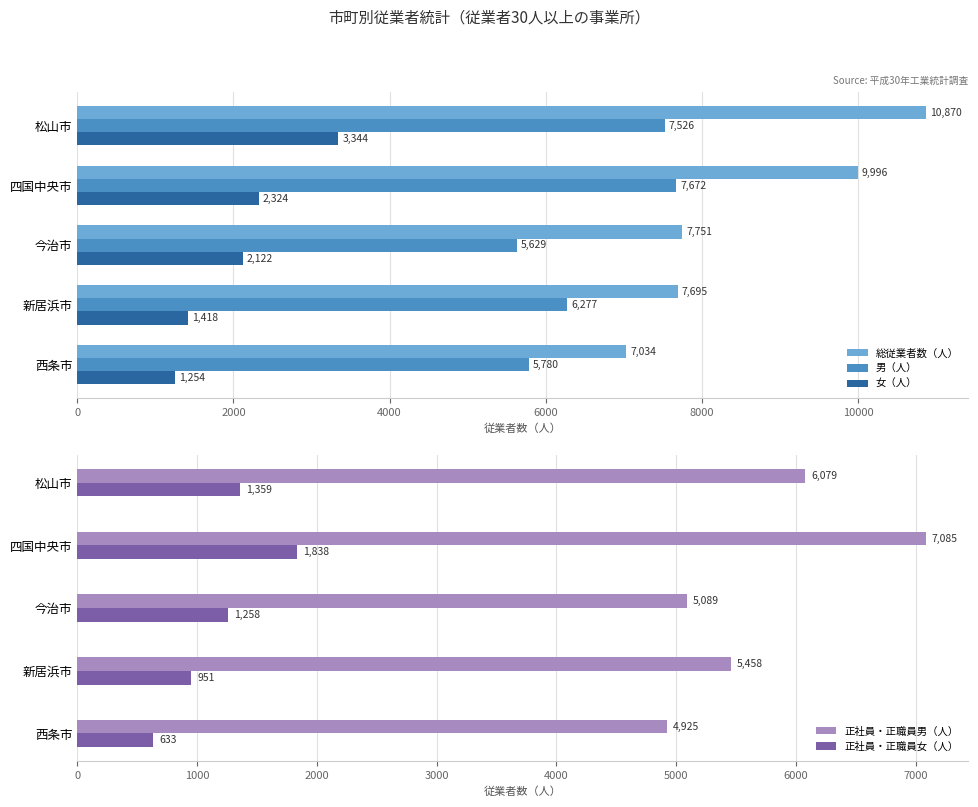

The 女（人） series shows 2324 at 四国中央市. True or false?

True